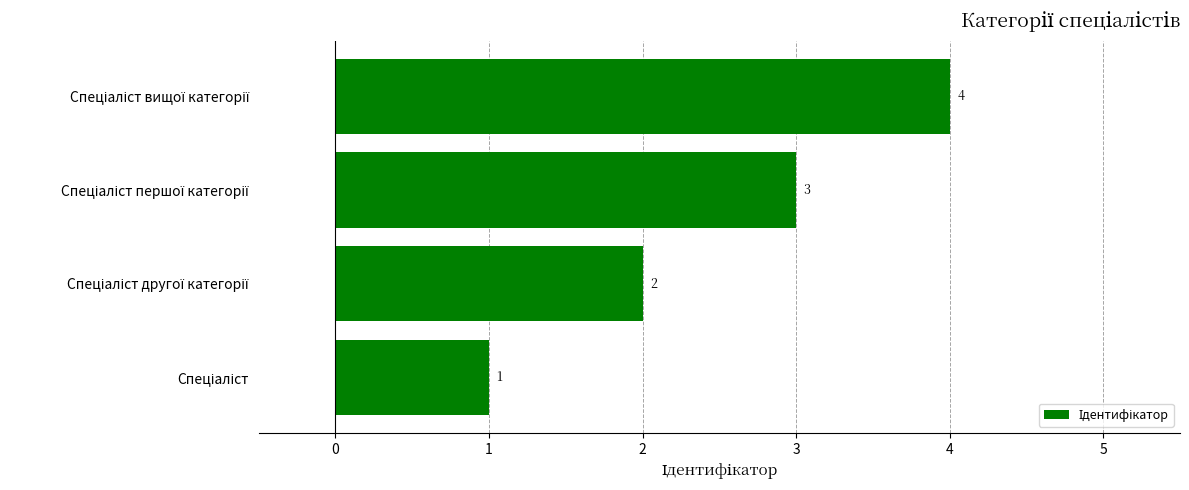

What is the difference between the maximum and minimum values?

3